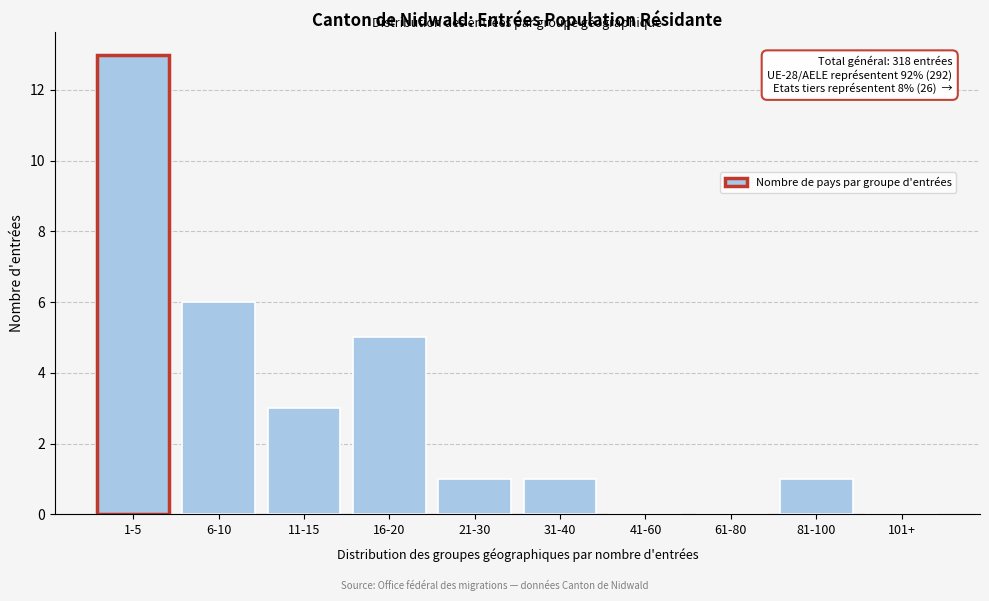

Reading left to right, what are all the values shown in this chart?

1-5=13	6-10=6	11-15=3	16-20=5	21-30=1	31-40=1	41-60=0	61-80=0	81-100=1	101+=0